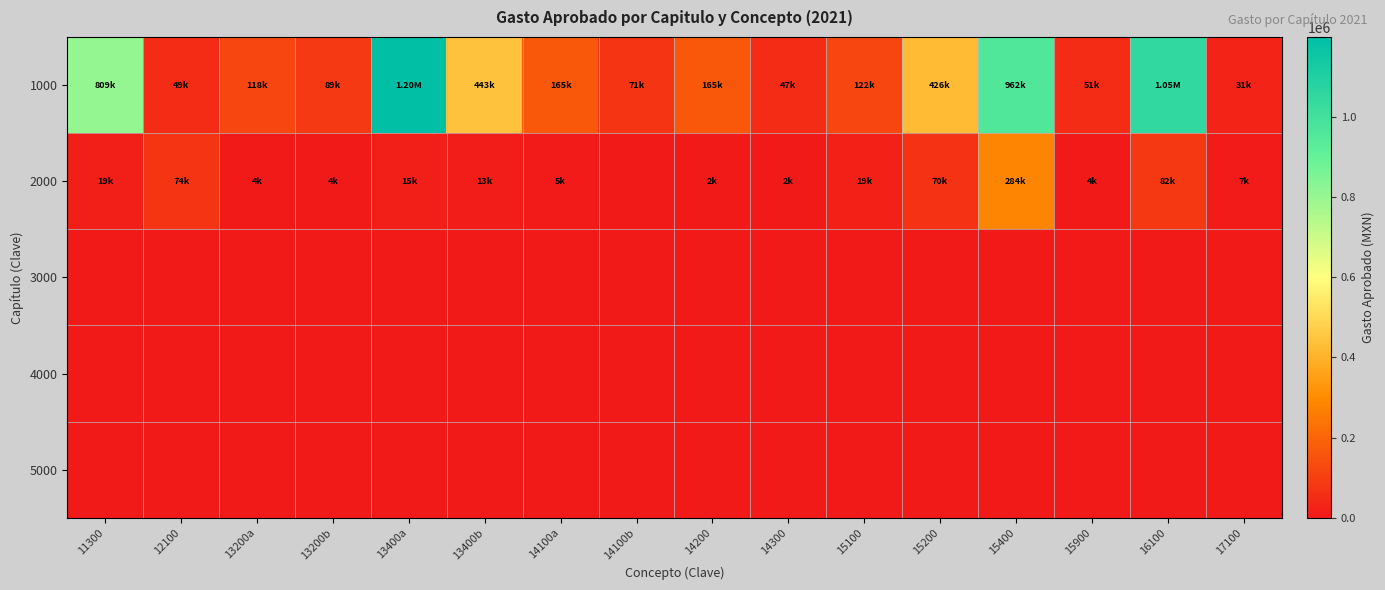

What is the spread (max minus min) of values at 13400a?

1199707.0